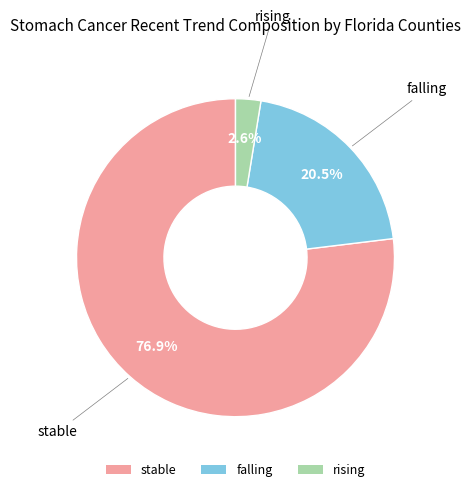

Which has a higher value, stable or falling?

stable